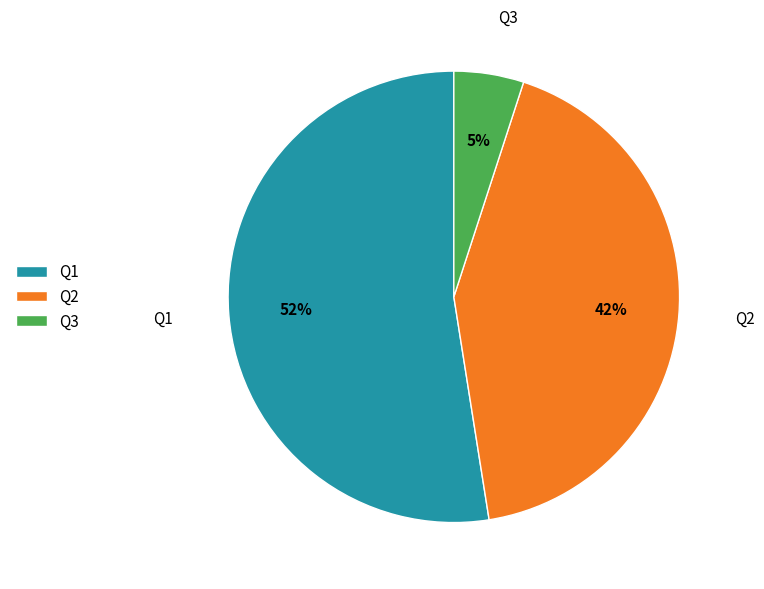

To the nearest percent, what portion does Q3 represent?

5%